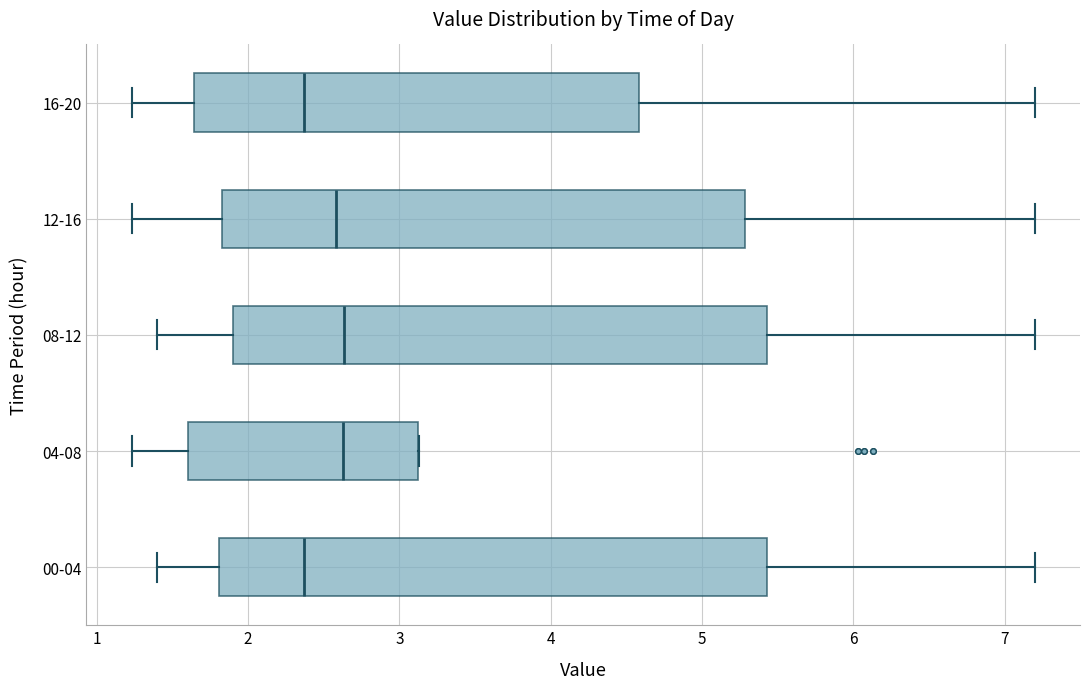

Reading bottom to top, transcribe this box plot: for each box, give where its median line is, the range the box spans, and where its two whiskers end, as read against the x-axis. The values are not printed on the chart, so give them approximately, as read against the axis.

00-04: median 2.4, box 1.8 to 5.4, whiskers 1.4 to 7.2
04-08: median 2.6, box 1.6 to 3.1, whiskers 1.2 to 3.1
08-12: median 2.6, box 1.9 to 5.4, whiskers 1.4 to 7.2
12-16: median 2.6, box 1.8 to 5.3, whiskers 1.2 to 7.2
16-20: median 2.4, box 1.6 to 4.6, whiskers 1.2 to 7.2